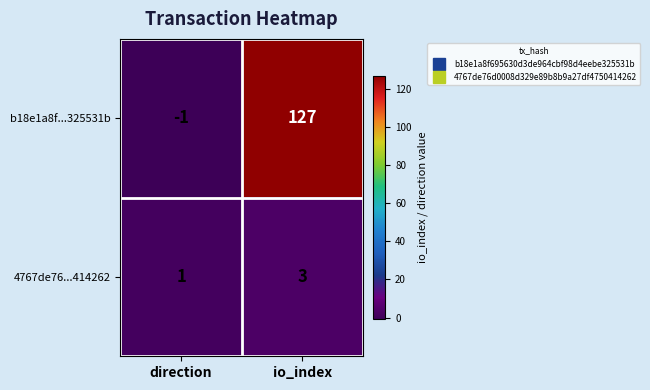

How many values in the 4767de76...414262 series are below 3?

1